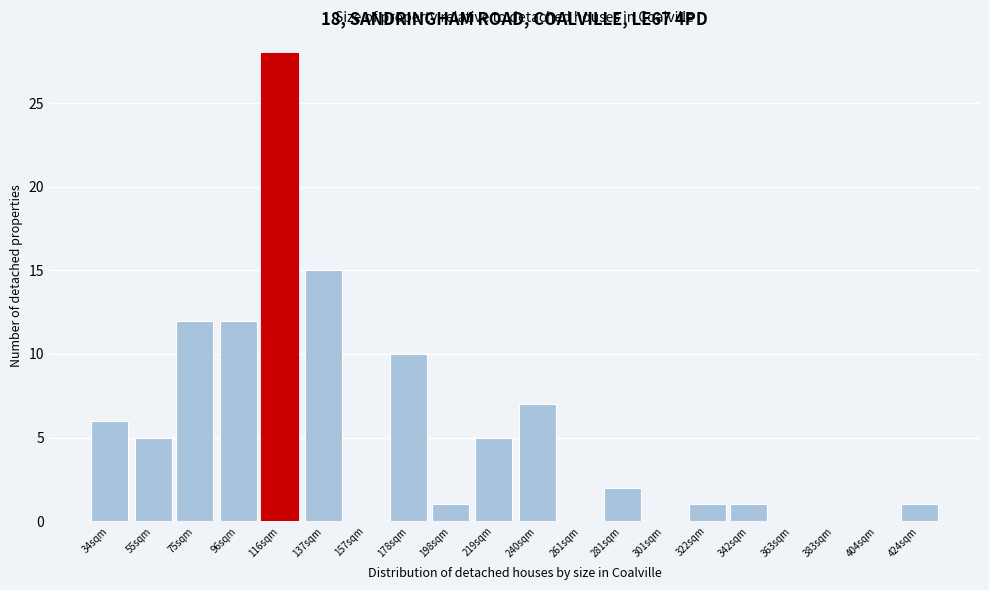

Reading left to right, list all the values displayed in this chart.

34sqm=6	55sqm=5	75sqm=12	96sqm=12	116sqm=28	137sqm=15	157sqm=0	178sqm=10	198sqm=1	219sqm=5	240sqm=7	261sqm=0	281sqm=2	301sqm=0	322sqm=1	342sqm=1	363sqm=0	383sqm=0	404sqm=0	424sqm=1